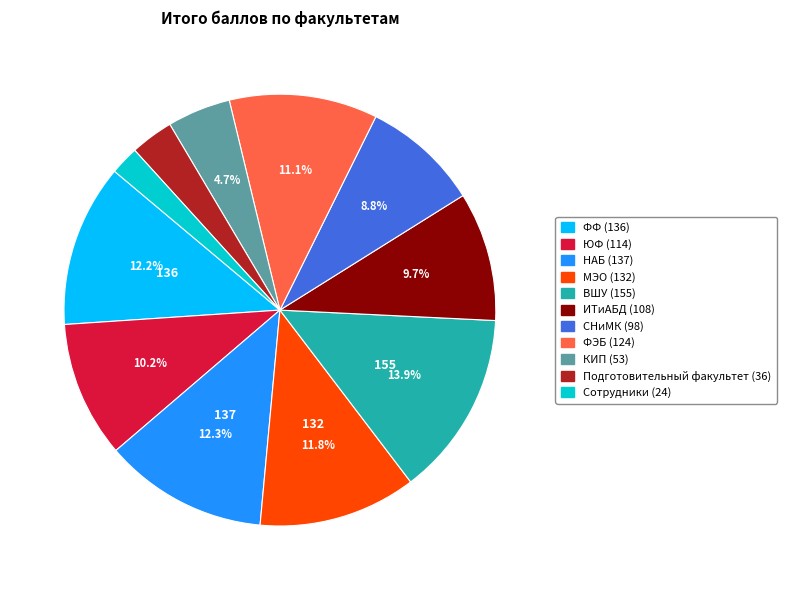

Is there a majority slice in this chart?

No